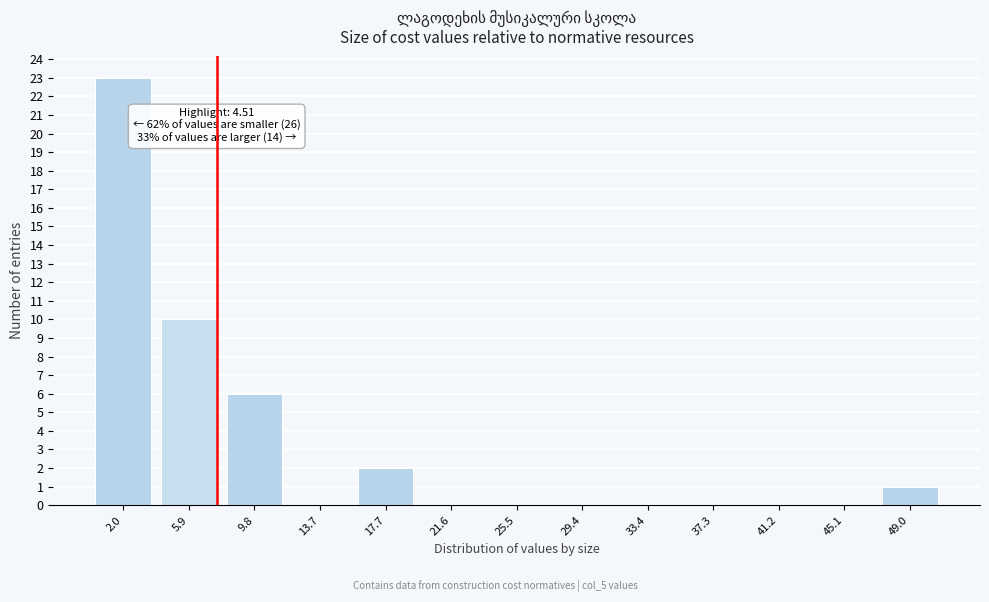

Reading left to right, transcribe all the data shown in this chart.

2.0=23	5.9=10	9.8=6	13.7=0	17.7=2	21.6=0	25.5=0	29.4=0	33.4=0	37.3=0	41.2=0	45.1=0	49.0=1